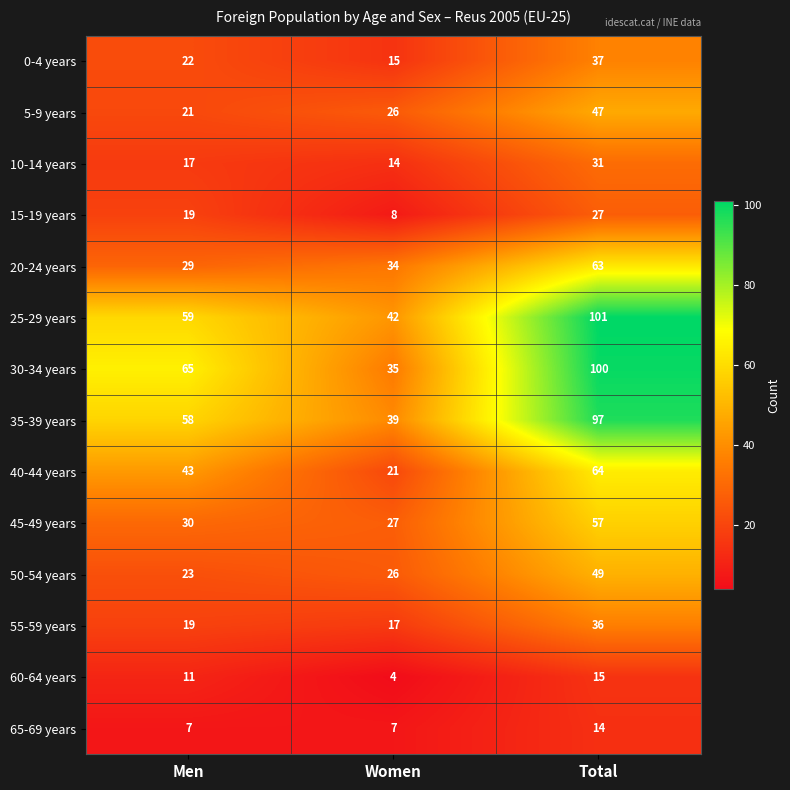

What is the smallest value displayed?

4